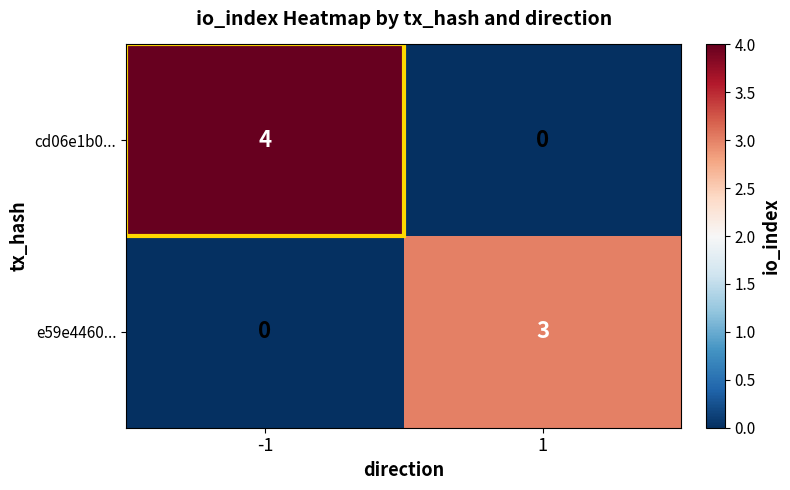

What is the difference between the maximum and minimum values in the cd06e1b0... series?

4